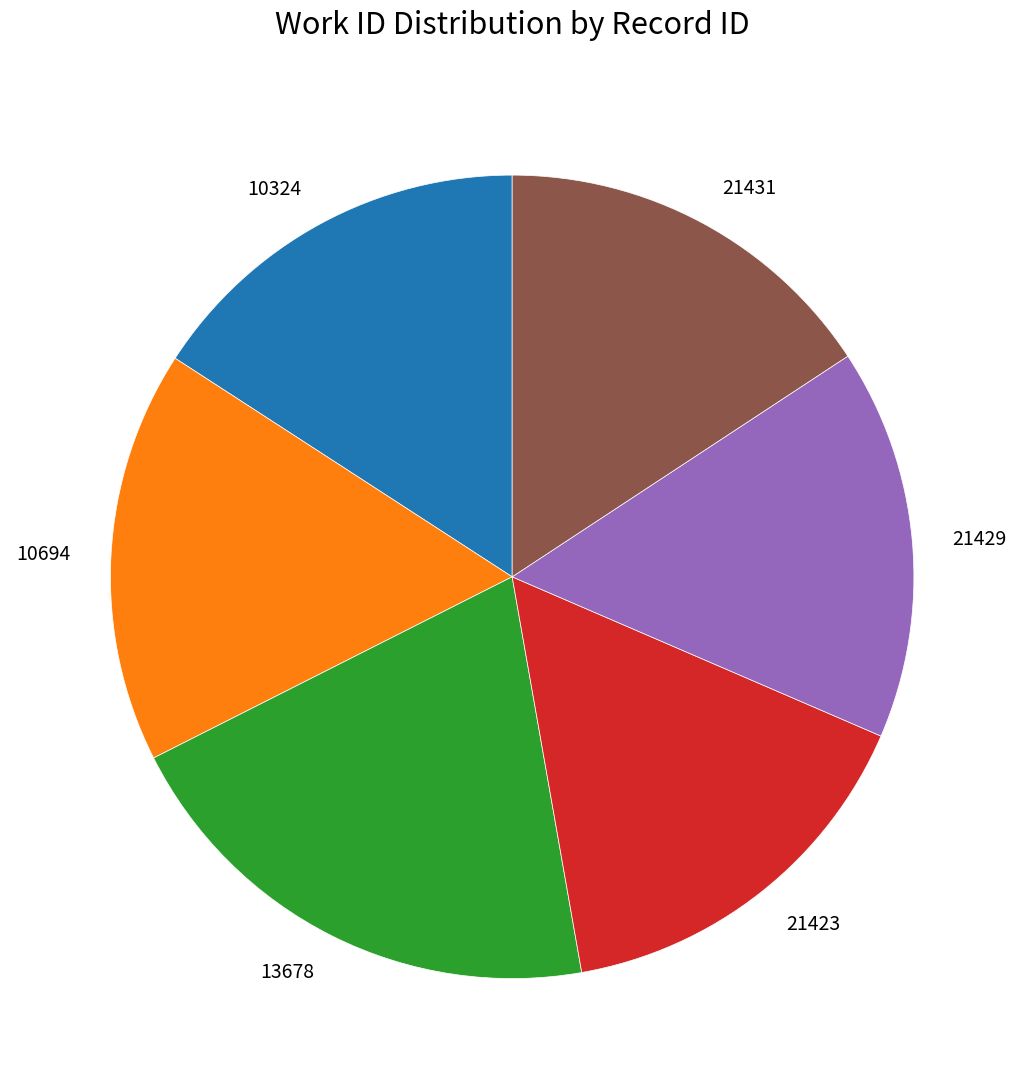

The 10694 slice represents 17% of the pie. True or false?

True